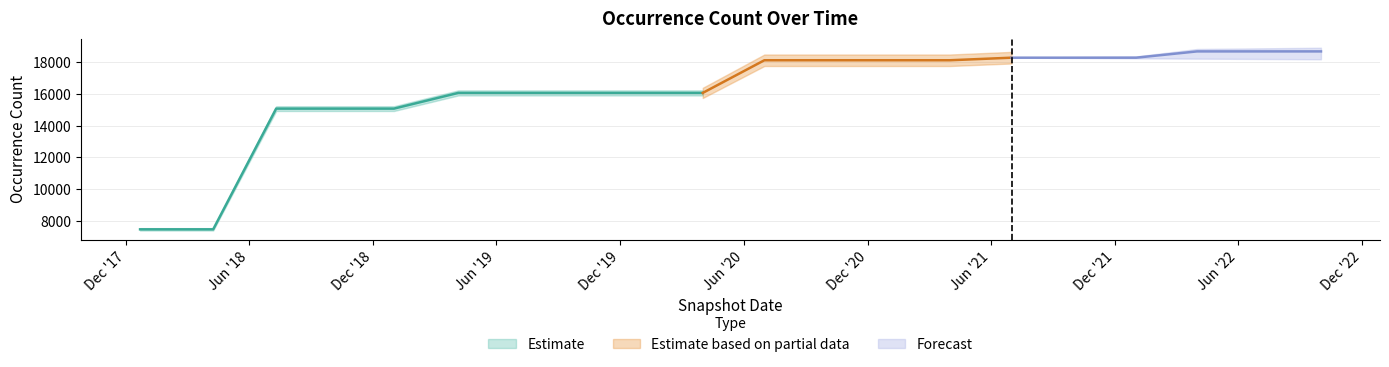

Does the chart have visible grid lines?

Yes